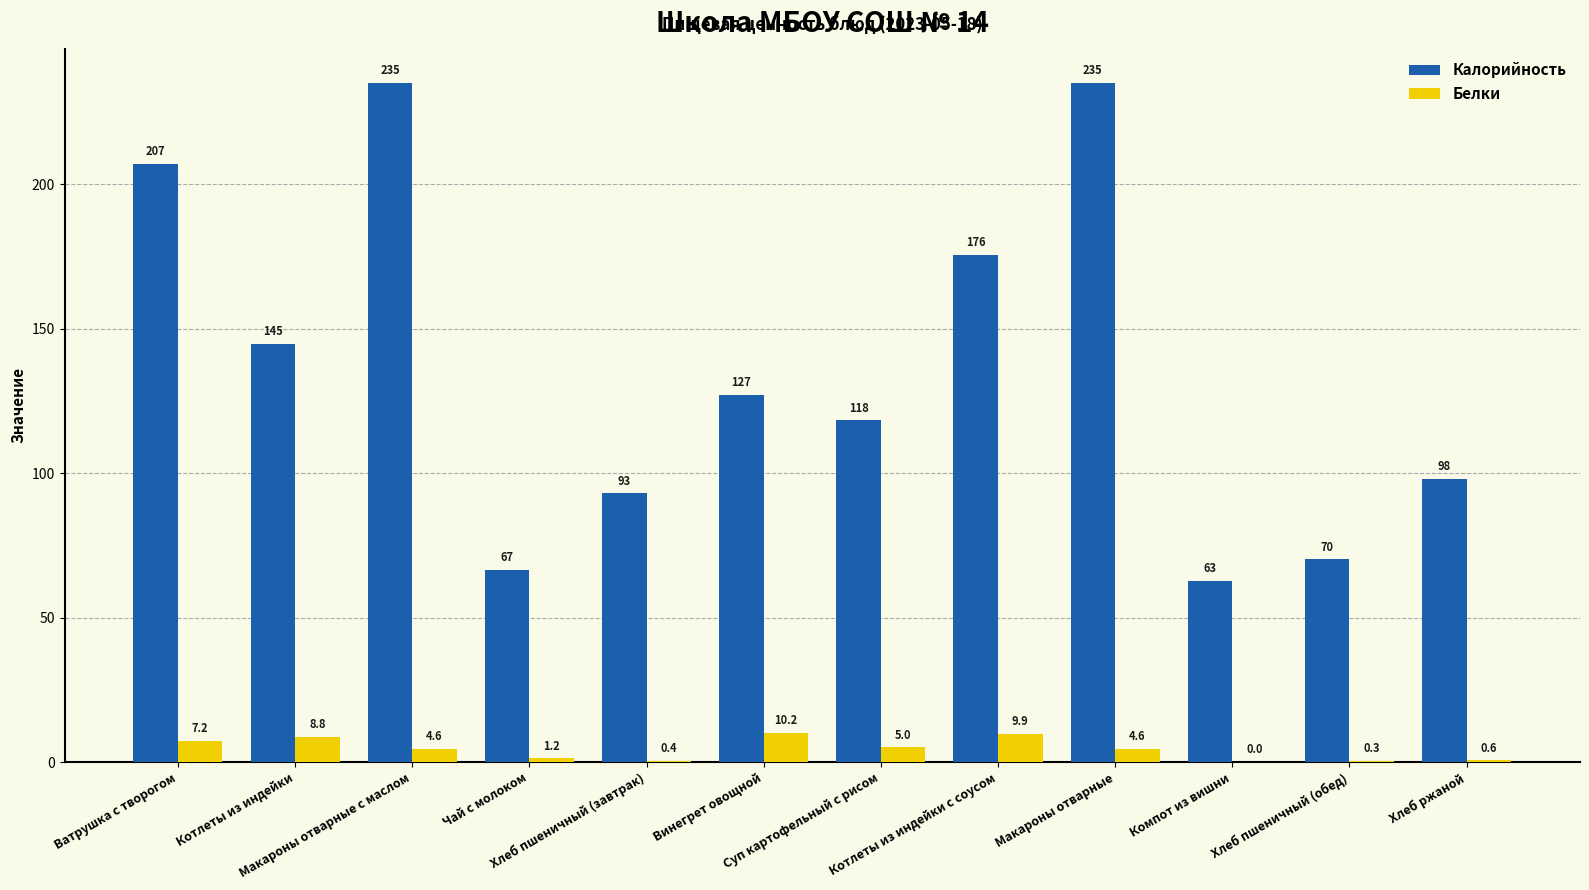

Where is Калорийность nearest to the value 148?

Котлеты из индейки